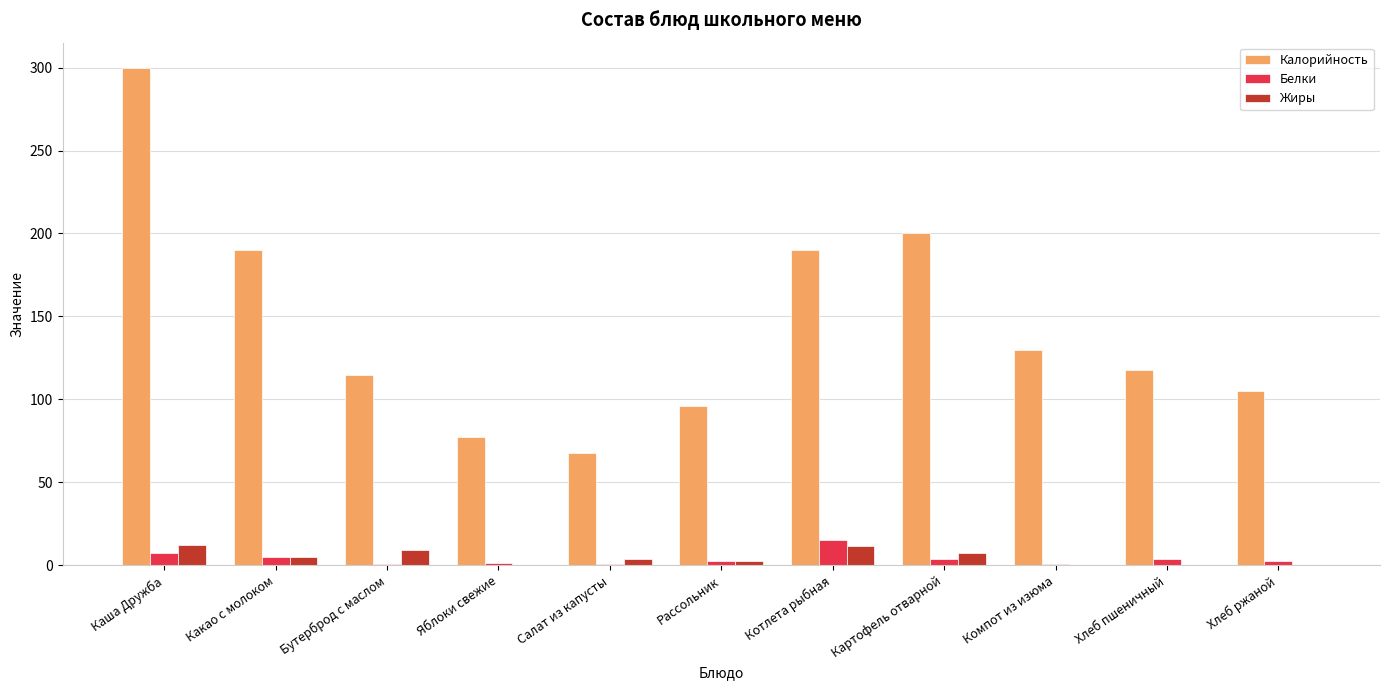

Where does the Белки series first go above 2?

Каша Дружба